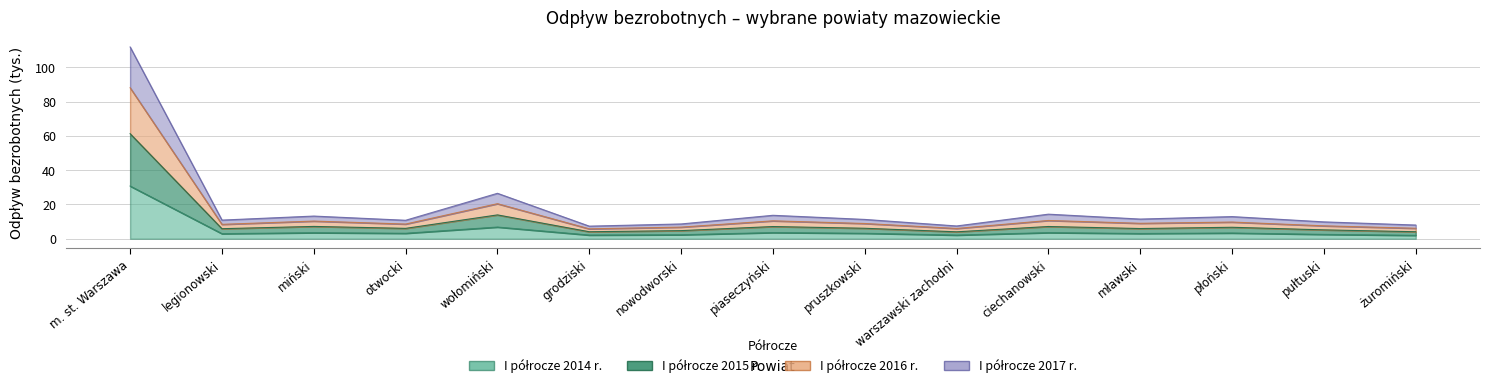

What is the value of the I półrocze 2014 r. point at the 12th from the left?

3.1